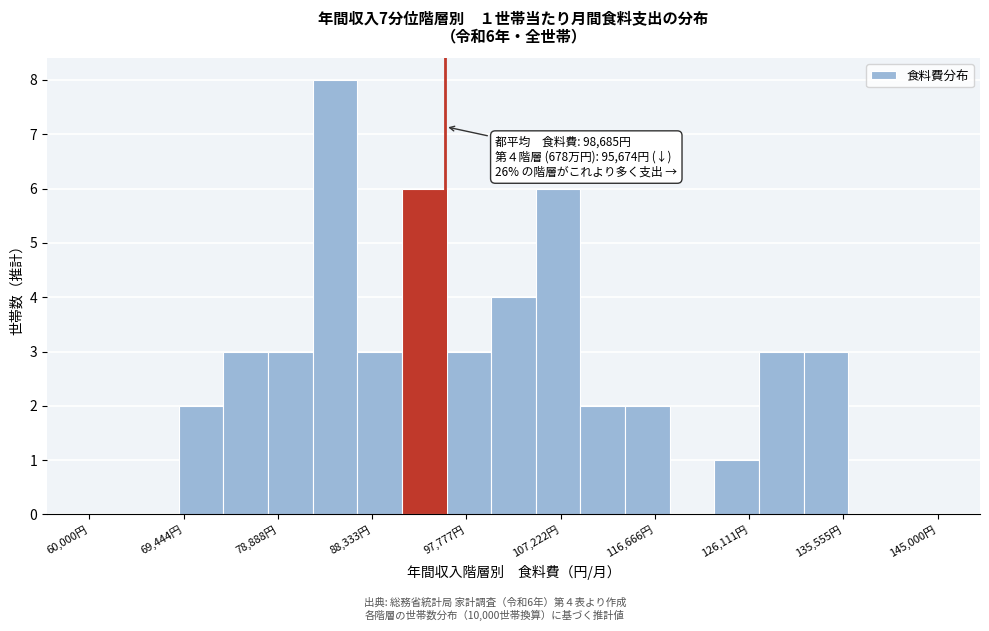

Over which range of the x-axis is the bar tallest?

82000 to 87000